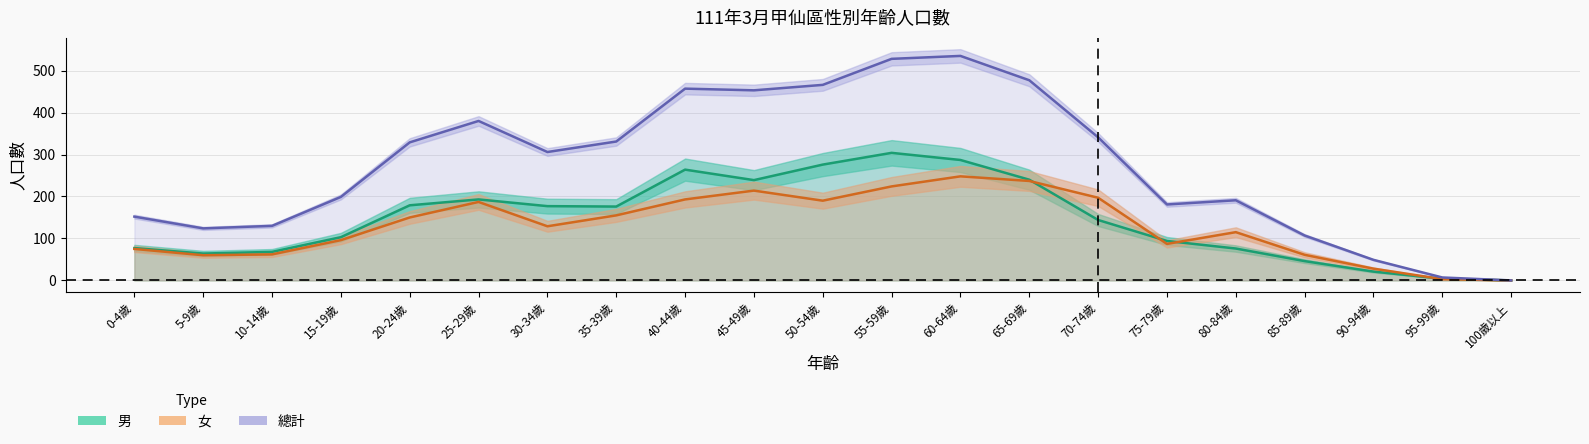

How many interior local valleys does the 男 series have?

3